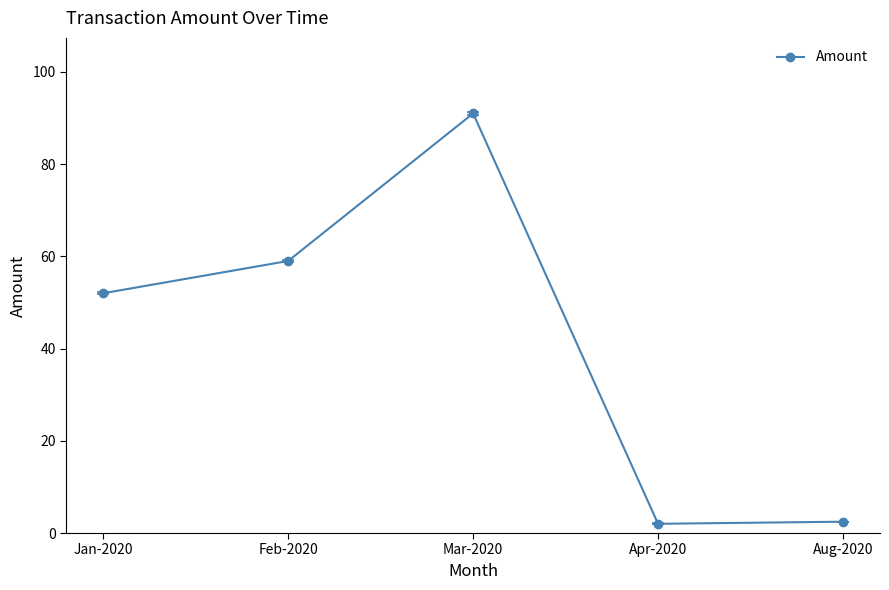

How many values are below 52?

2